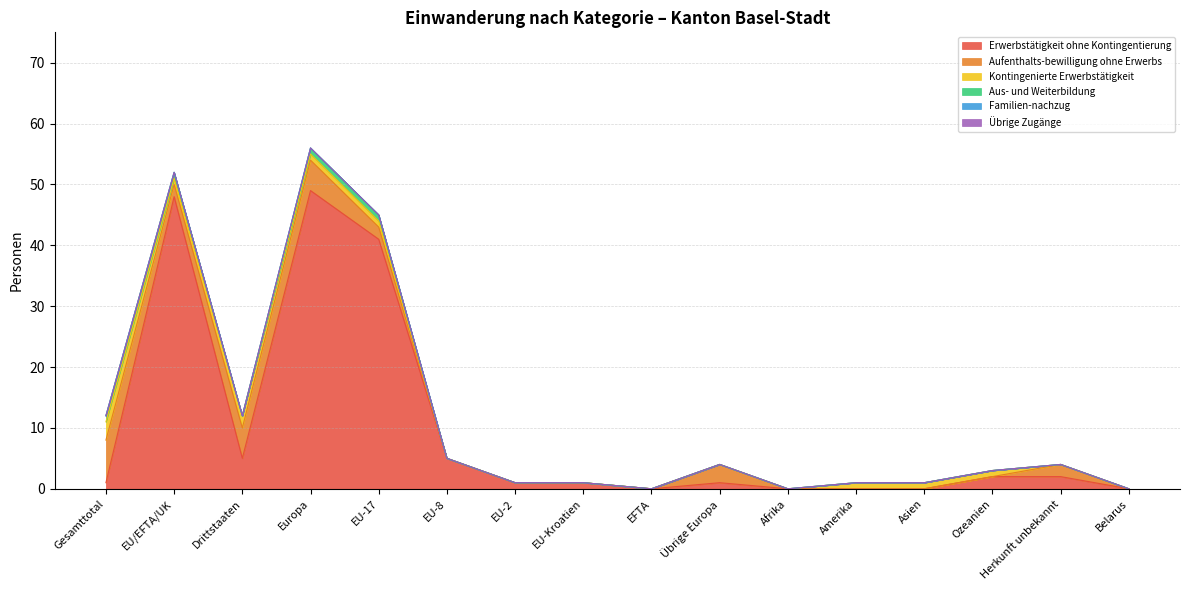

Does the chart display data point markers on the line(s)?

No